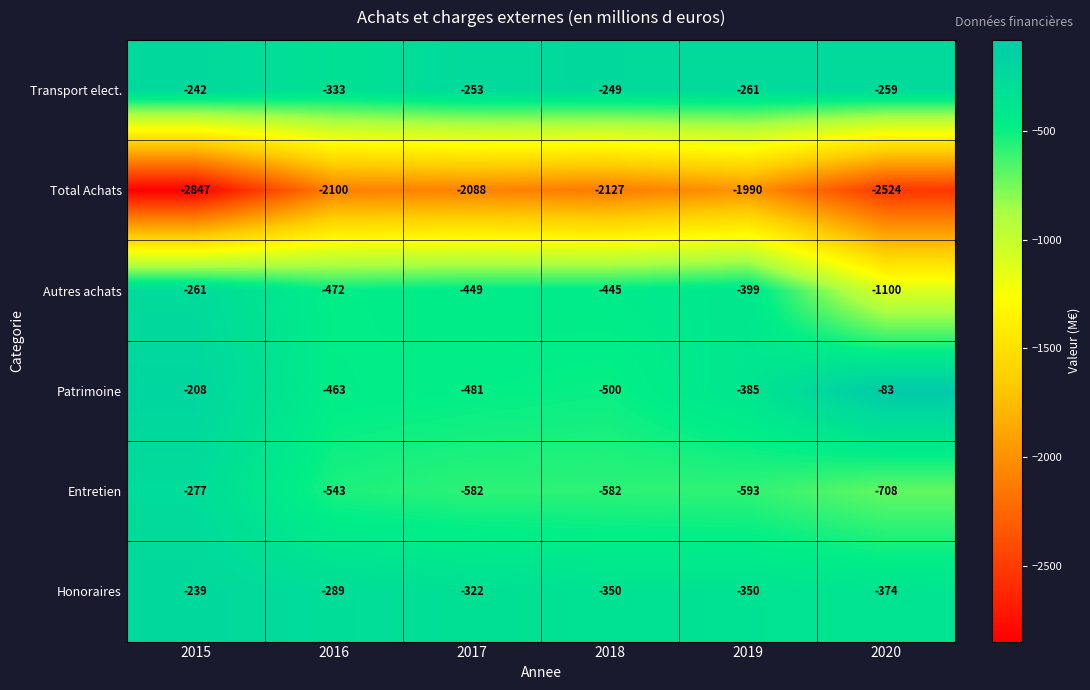

What is the sum of the Entretien values at 2016 and 2015?

-820